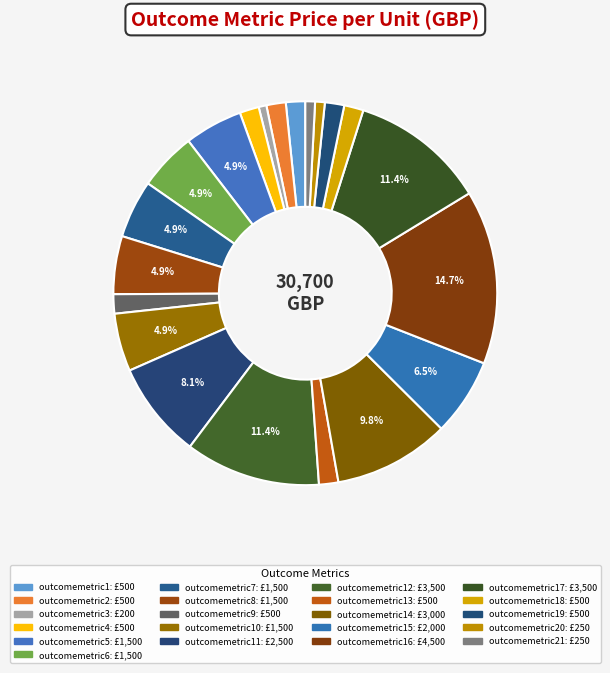

Which category has the biggest portion of the pie?

outcomemetric16